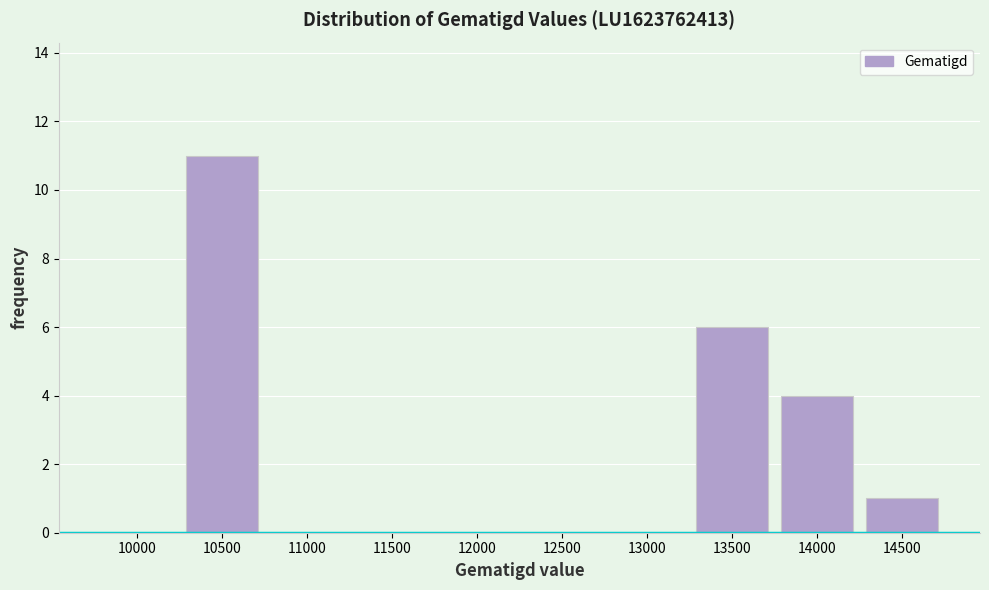

Reading left to right, extract all data points from this chart.

10000=0	10500=11	11000=0	11500=0	12000=0	12500=0	13000=0	13500=6	14000=4	14500=1